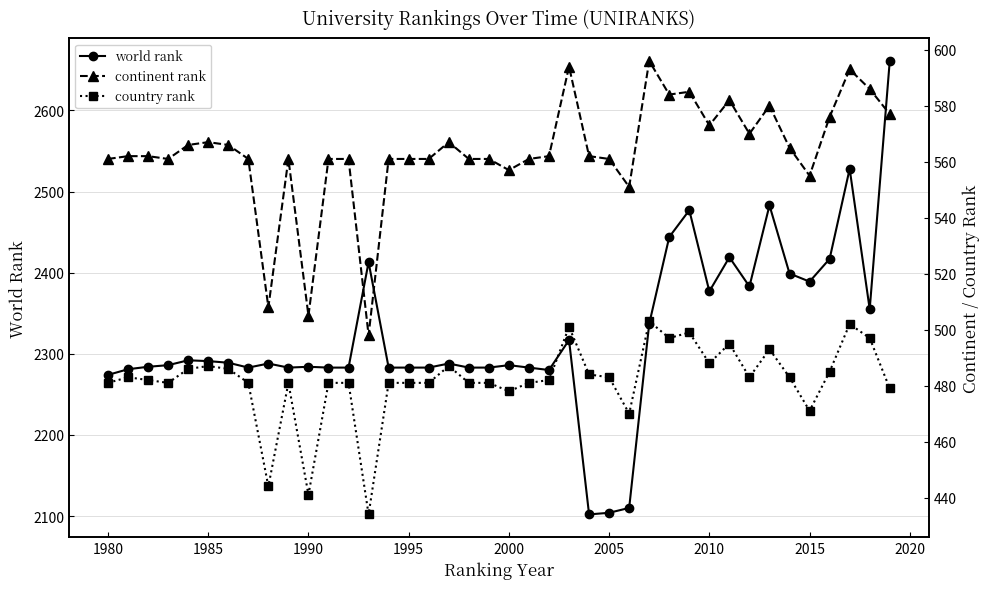

Is it true that world rank equals 2104 at 2005?

True